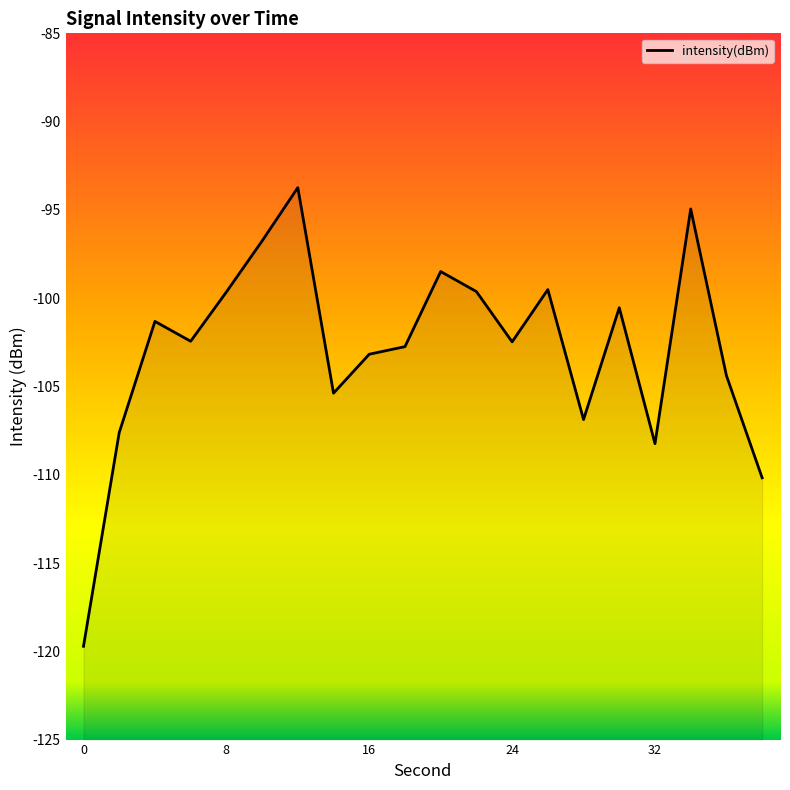

How many lines are shown in the chart?

1